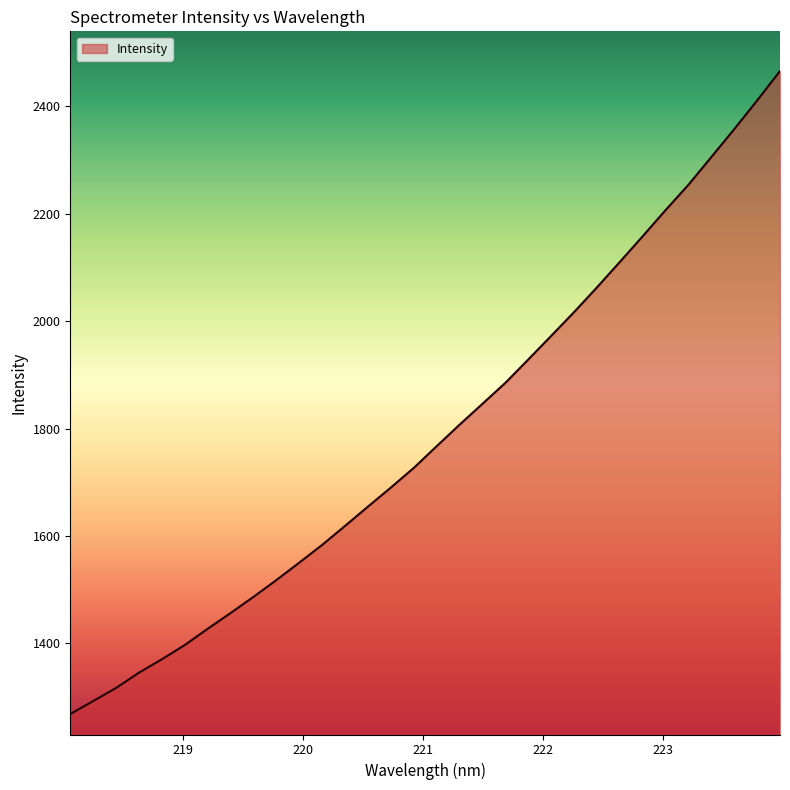

What is the difference between the maximum and minimum values?

1197.4